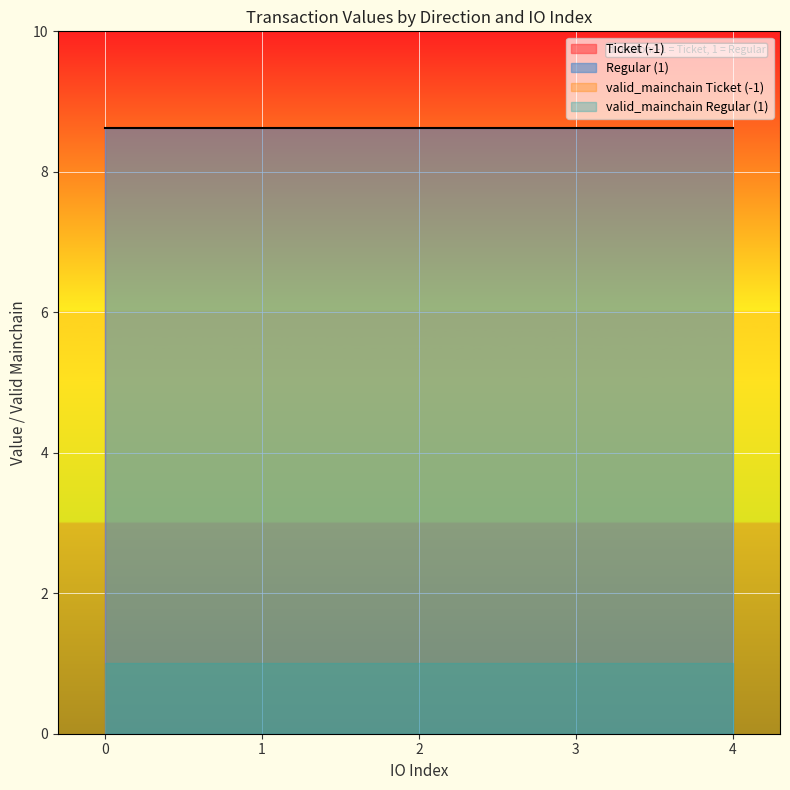

What is the approximate value of valid_mainchain at 1?

1.0